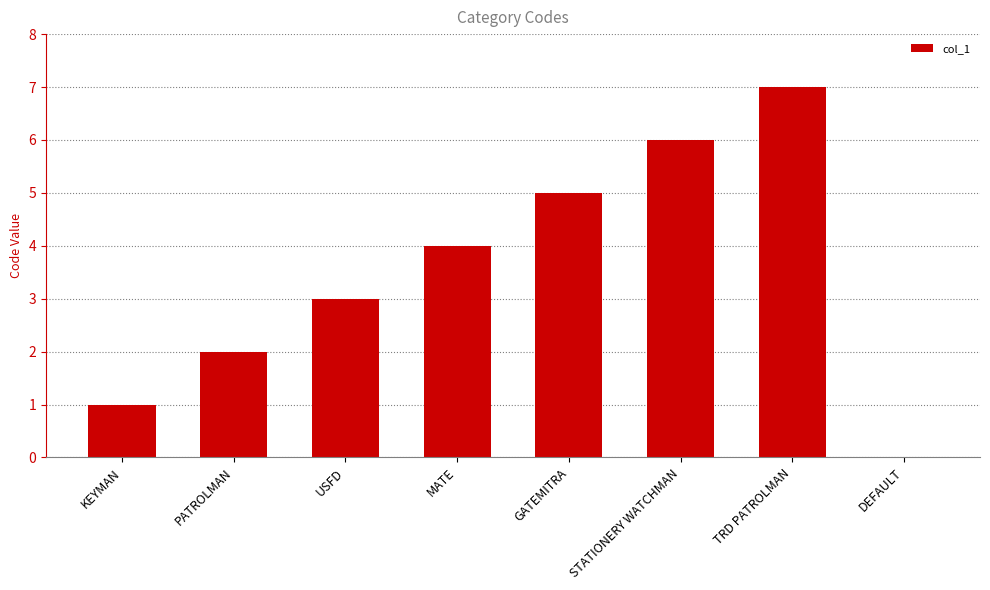

How many positive values are there?

7